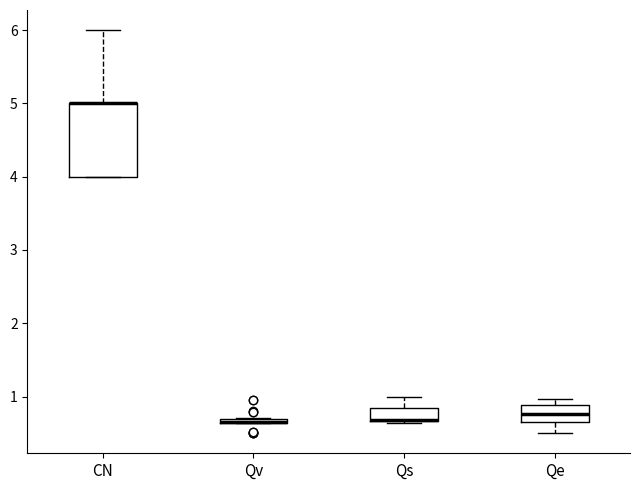

Comparing the boxes themselves (not the whiskers), which one is the tallest?

CN